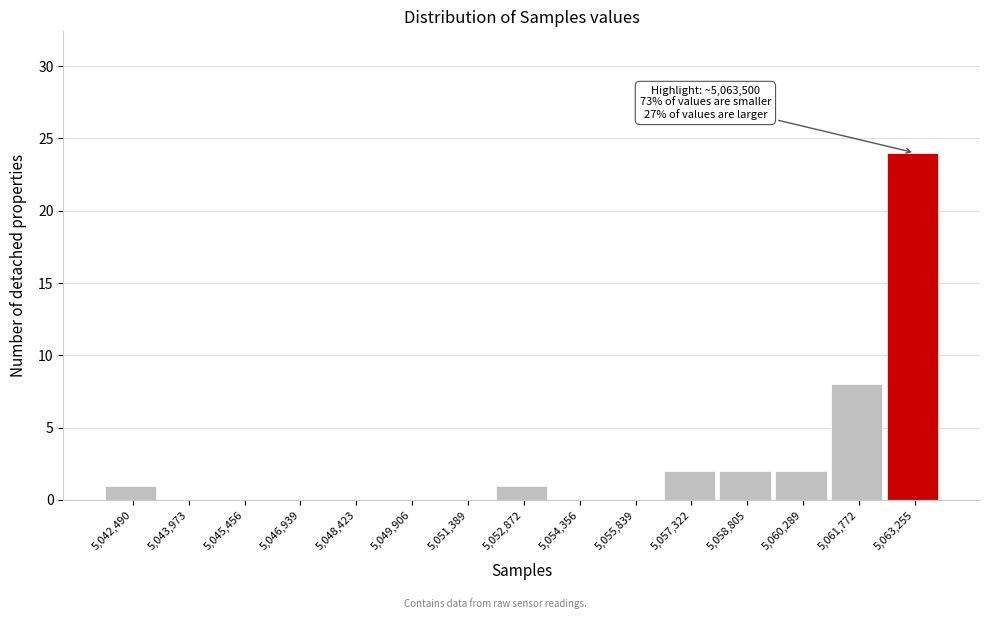

Reading right to left, what are all the values shown in this chart?

5,063,255=24	5,061,772=8	5,060,289=2	5,058,805=2	5,057,322=2	5,055,839=0	5,054,356=0	5,052,872=1	5,051,389=0	5,049,906=0	5,048,423=0	5,046,939=0	5,045,456=0	5,043,973=0	5,042,490=1